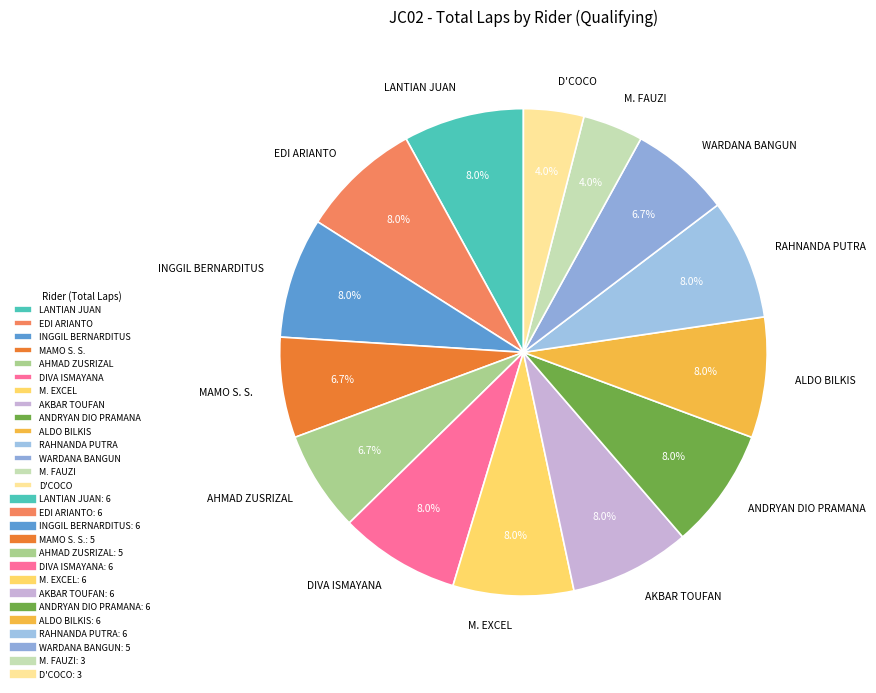

What percentage is NOT represented by AHMAD ZUSRIZAL?

93.3%